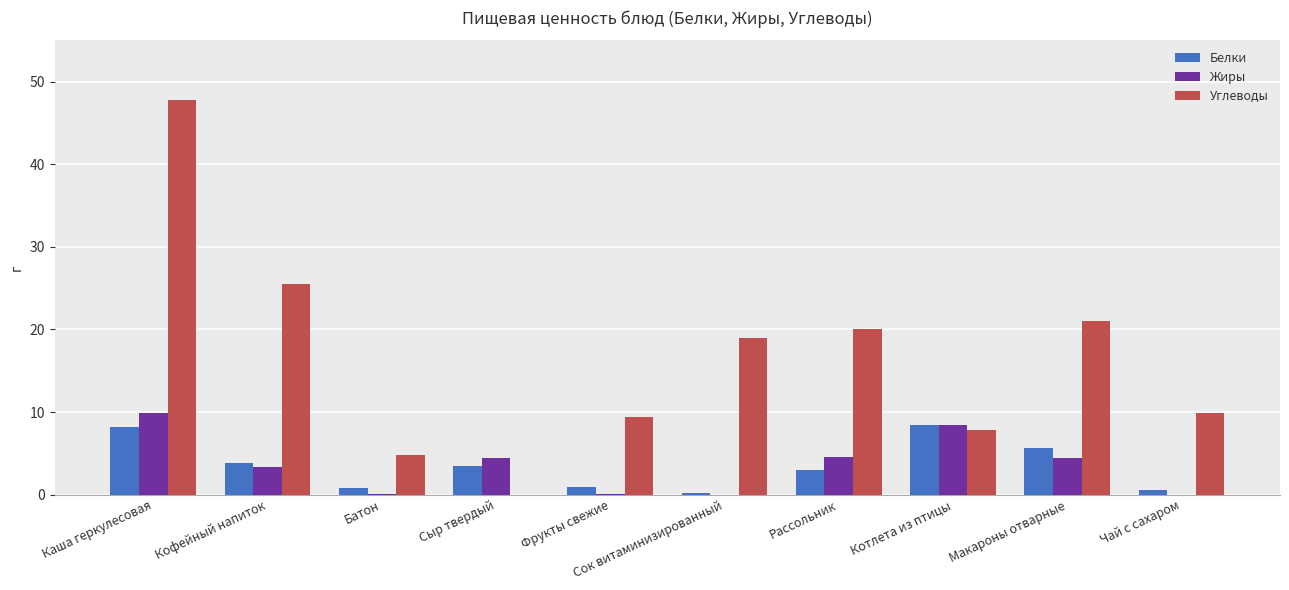

What are all the series names shown in the legend?

Белки, Жиры, Углеводы